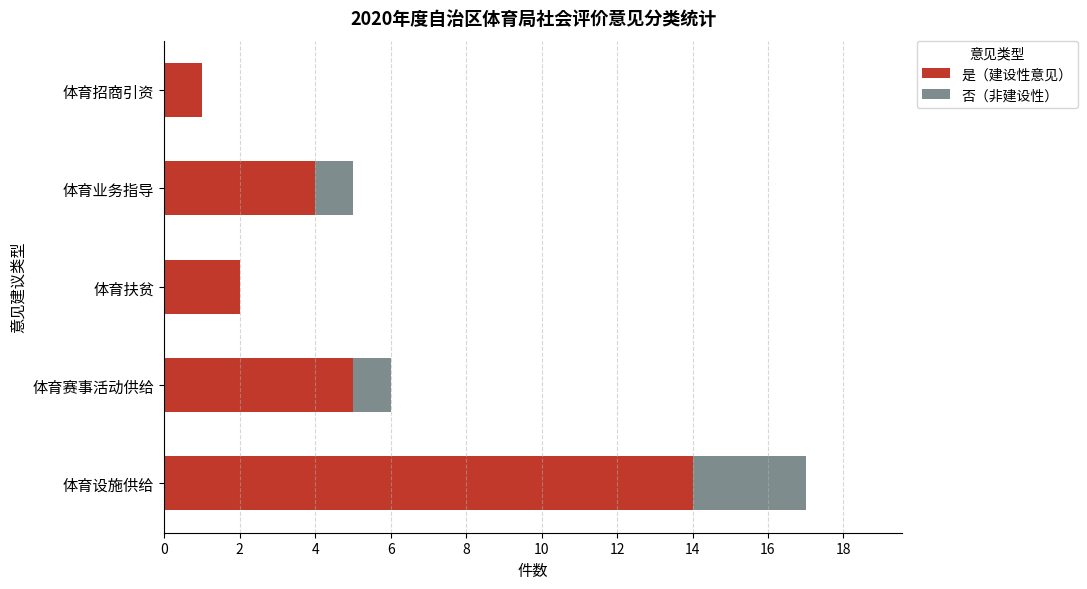

At which category is the sum across all series the highest?

体育设施供给